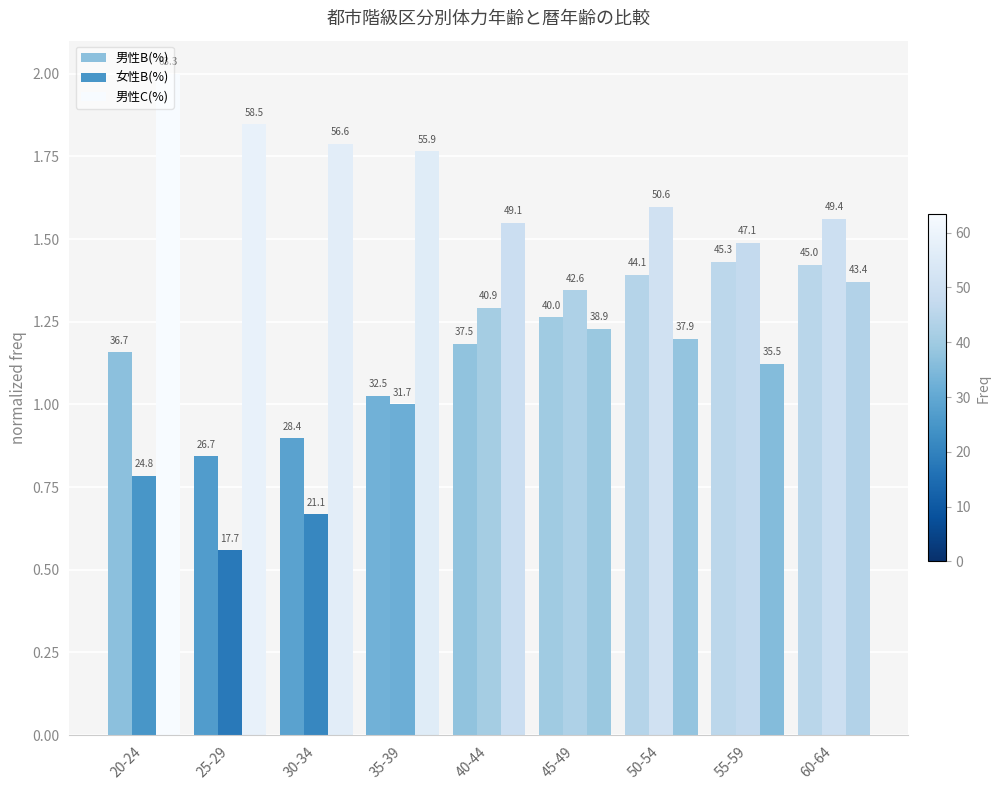

What is the label of the 3rd bar from the right?

50-54